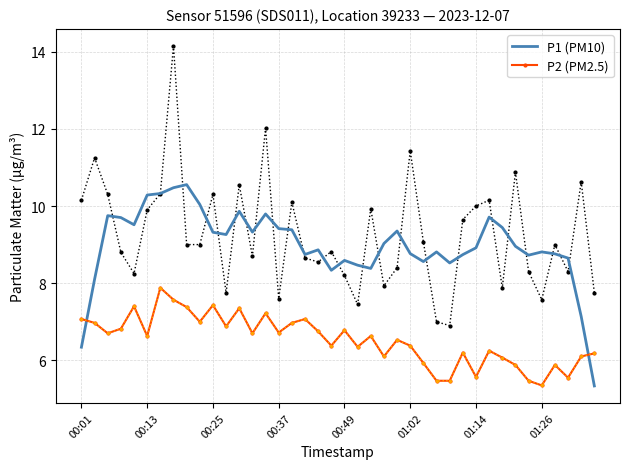

Is it true that P2 (PM2.5) equals 10.7 at 00:37?

False